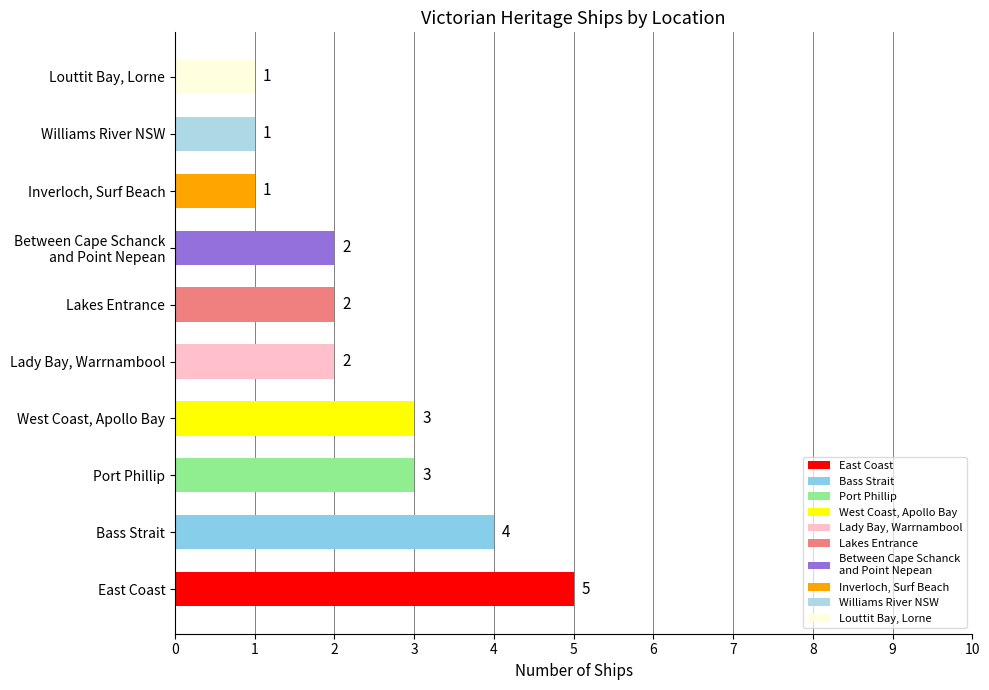

Which category has the highest value across all series?

East Coast